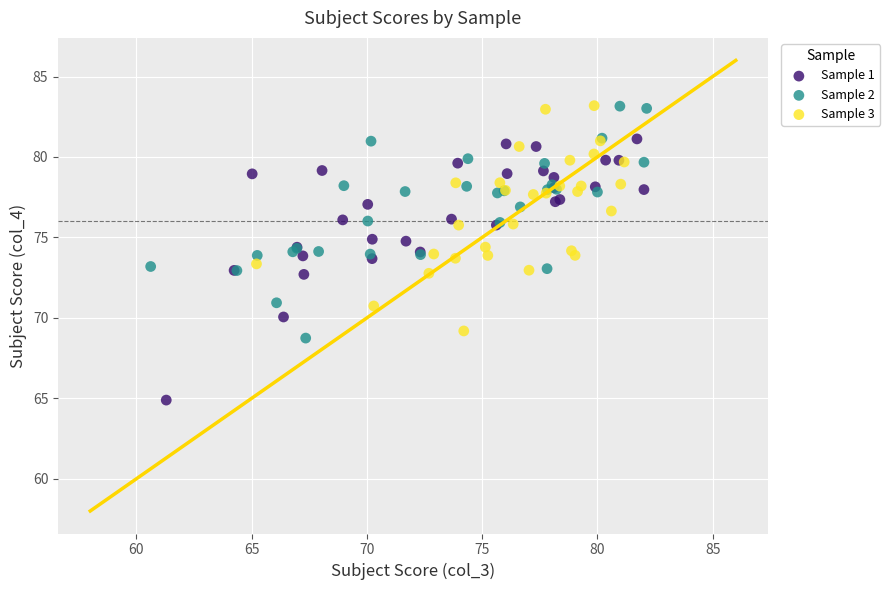

Which series has the largest Y range (max minus min)?

Sample 1